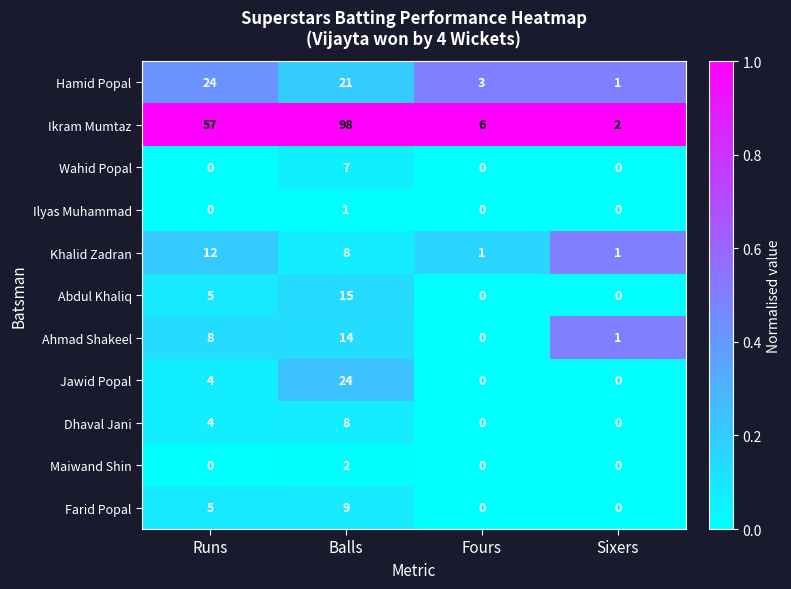

How many values in the Wahid Popal series exceed 0?

1